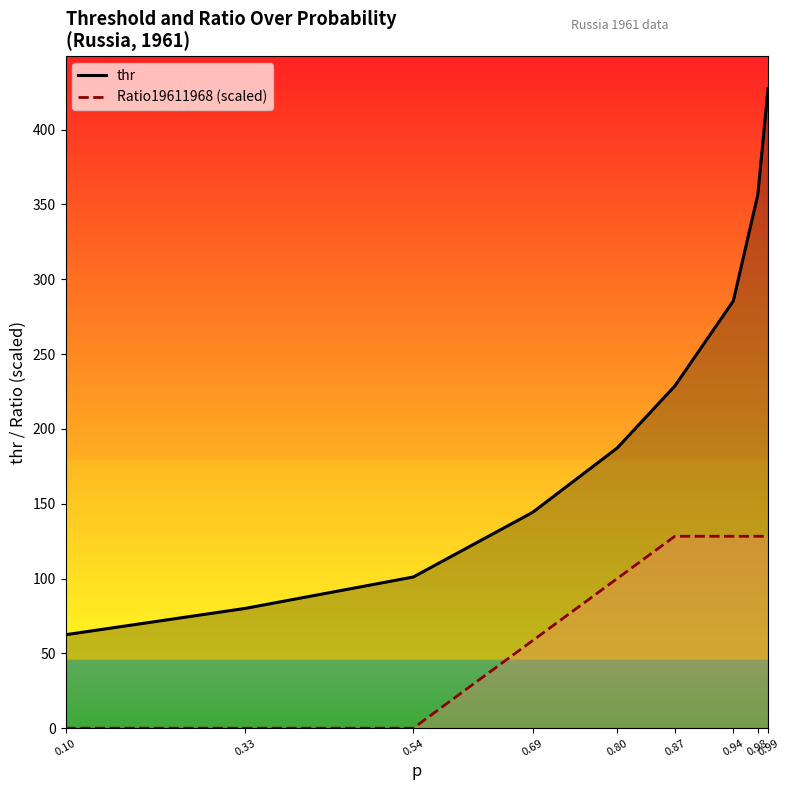

Which series has the largest total across all categories?

thr